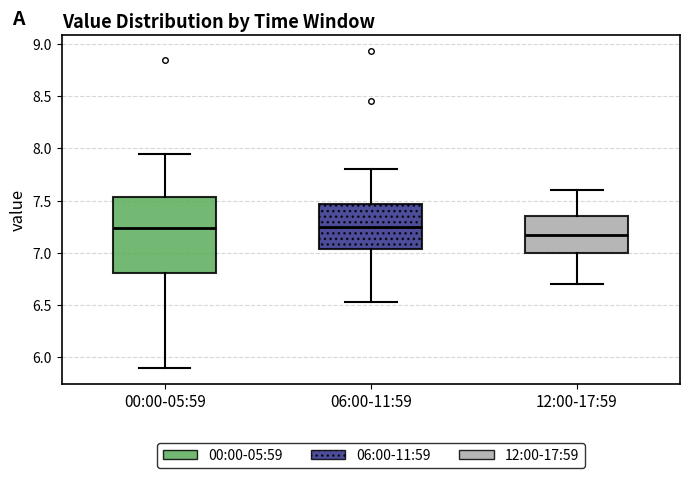

Reading left to right, transcribe this box plot: for each box, give where its median line is, the range the box spans, and where its two whiskers end, as read against the y-axis. The values are not printed on the chart, so give them approximately, as read against the axis.

00:00-05:59: median 7.25, box 6.80 to 7.55, whiskers 5.90 to 7.95
06:00-11:59: median 7.25, box 7.05 to 7.45, whiskers 6.55 to 7.80
12:00-17:59: median 7.20, box 7.00 to 7.35, whiskers 6.70 to 7.60